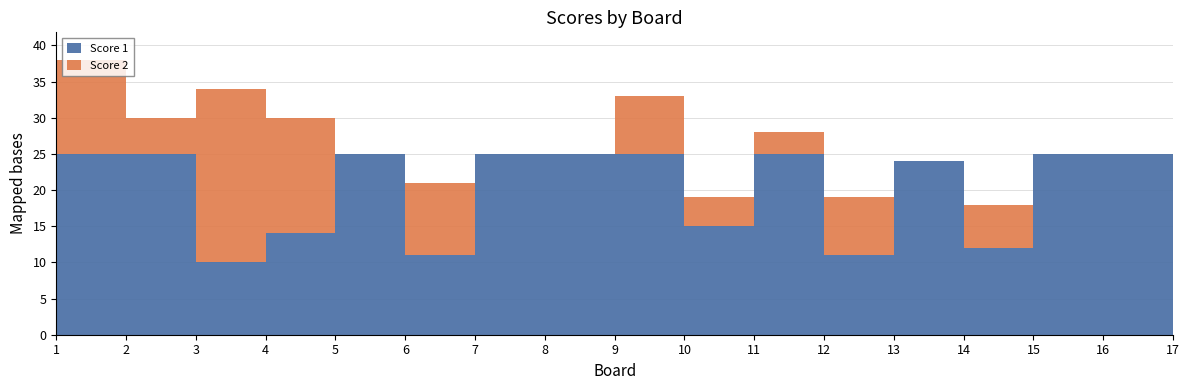

Is the value of Score 2 at 13 greater than the value of Score 1 at 1?

No